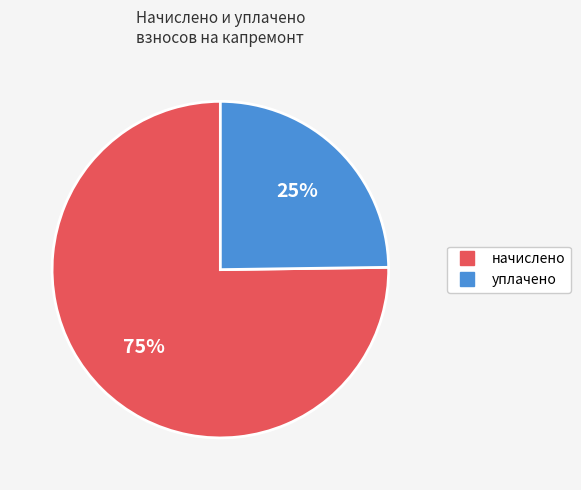

To the nearest percent, what is the average slice percentage?

50%